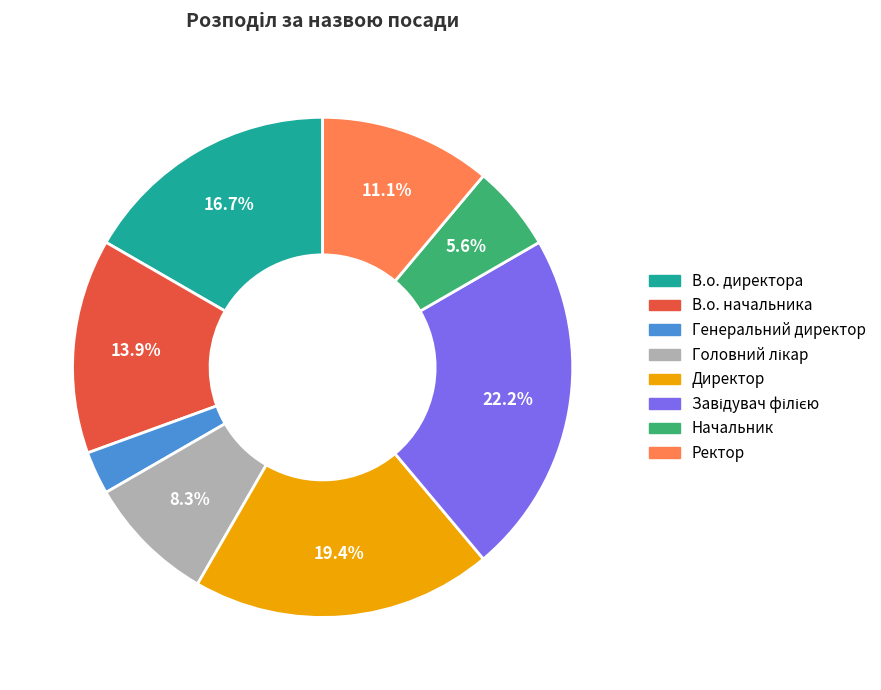

Which category has the smallest portion of the pie?

Генеральний директор